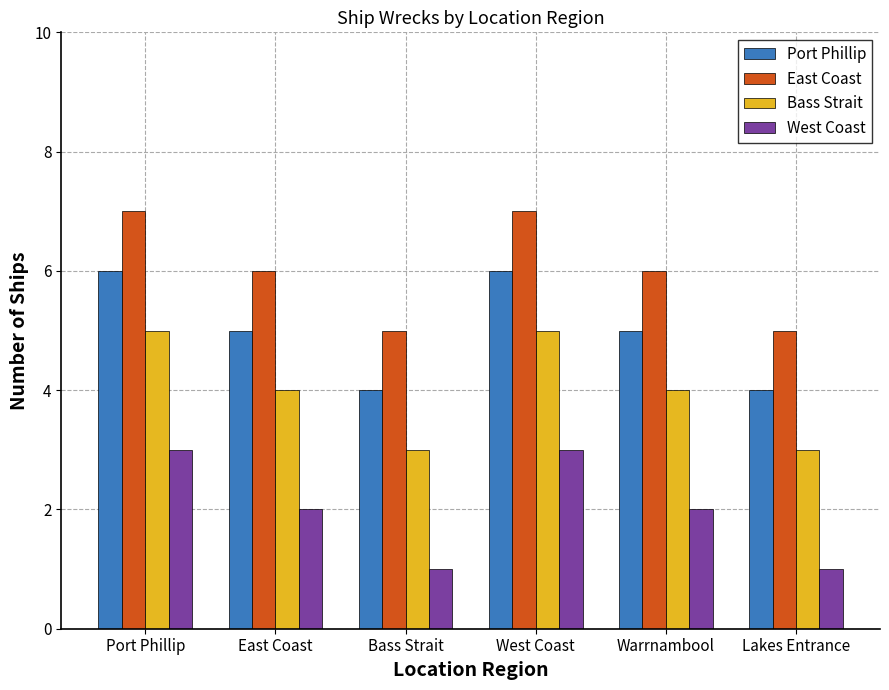

At which label does Port Phillip first exceed 5?

Port Phillip